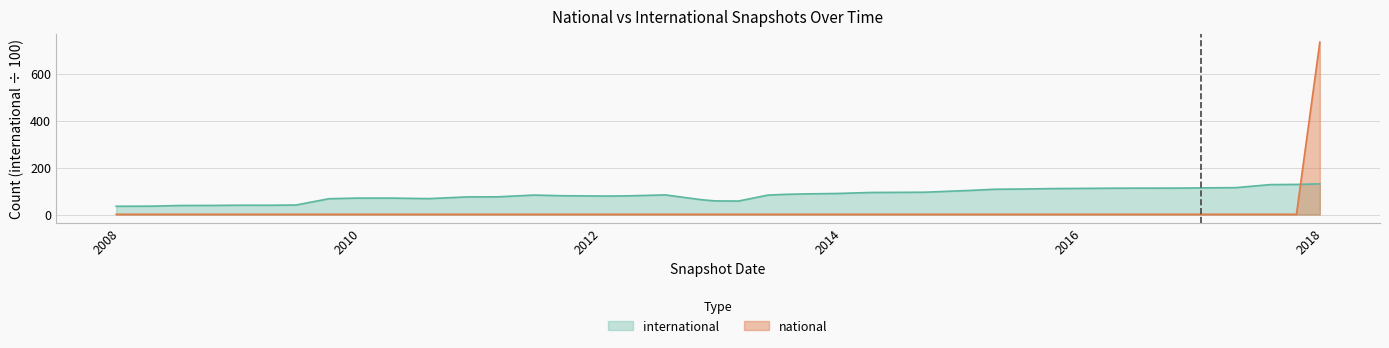

Reading left to right, extract all data points from this chart.

national: 1.0	1.0	1.0	1.0	1.0	1.0	1.0	1.0	1.0	1.0	1.0	1.0	1.0	1.0	1.0	1.0	1.0	1.0	1.0	1.0	1.0	1.0	1.0	1.0	1.0	1.0	1.0	1.0	1.0	1.0	1.0	1.0	1.0	1.0	1.0	1.0	1.0	1.0	1.0	734.0
international: 35.3	35.5	38.4	38.8	39.6	39.6	40.5	67.2	69.9	70.0	67.8	74.9	75.5	82.9	80.0	78.7	79.7	83.6	63.0	58.0	57.4	82.8	85.8	87.8	89.7	93.9	95.0	102.3	107.6	108.6	110.5	111.2	112.2	112.4	112.5	113.4	114.6	127.4	128.2	130.6